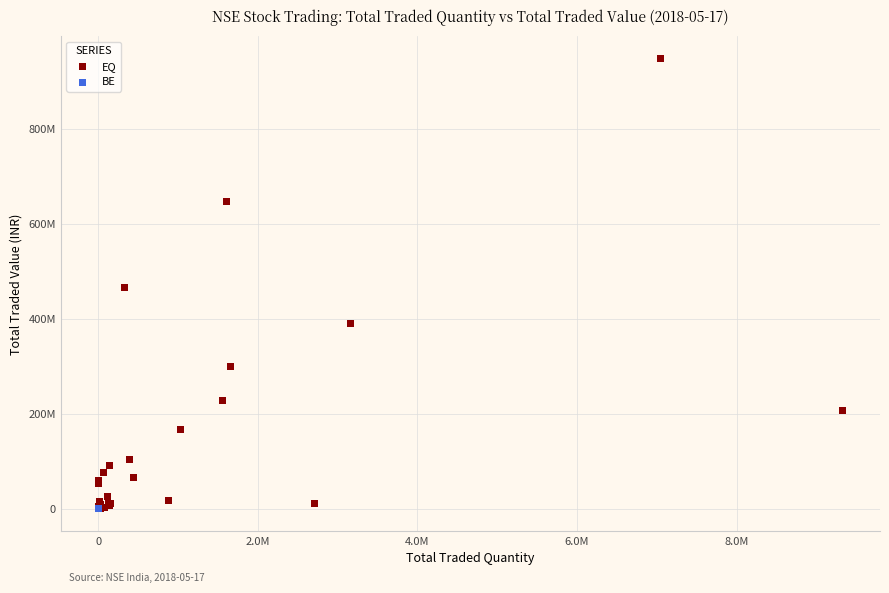

What are all the series names shown in the legend?

EQ, BE